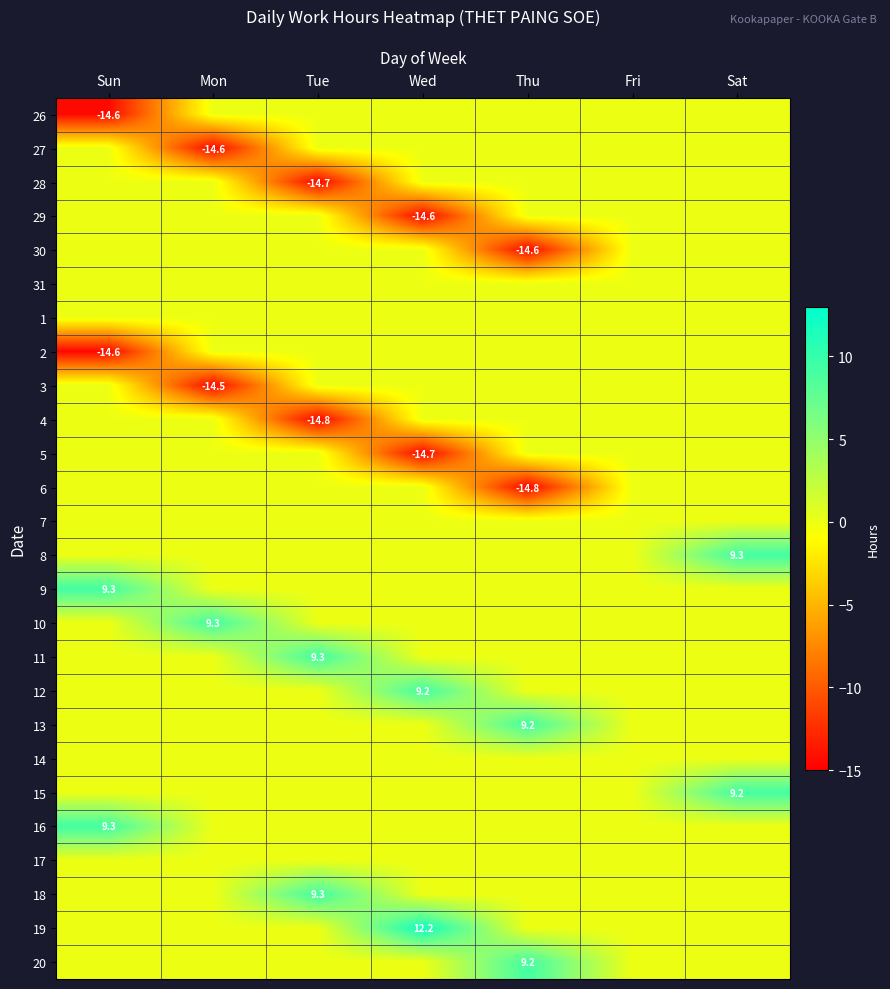

Between Sat and Wed, which is larger?

Sat